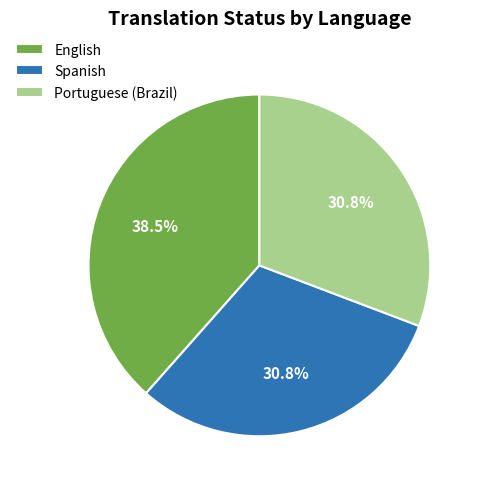

What is the largest slice in the pie chart?

English